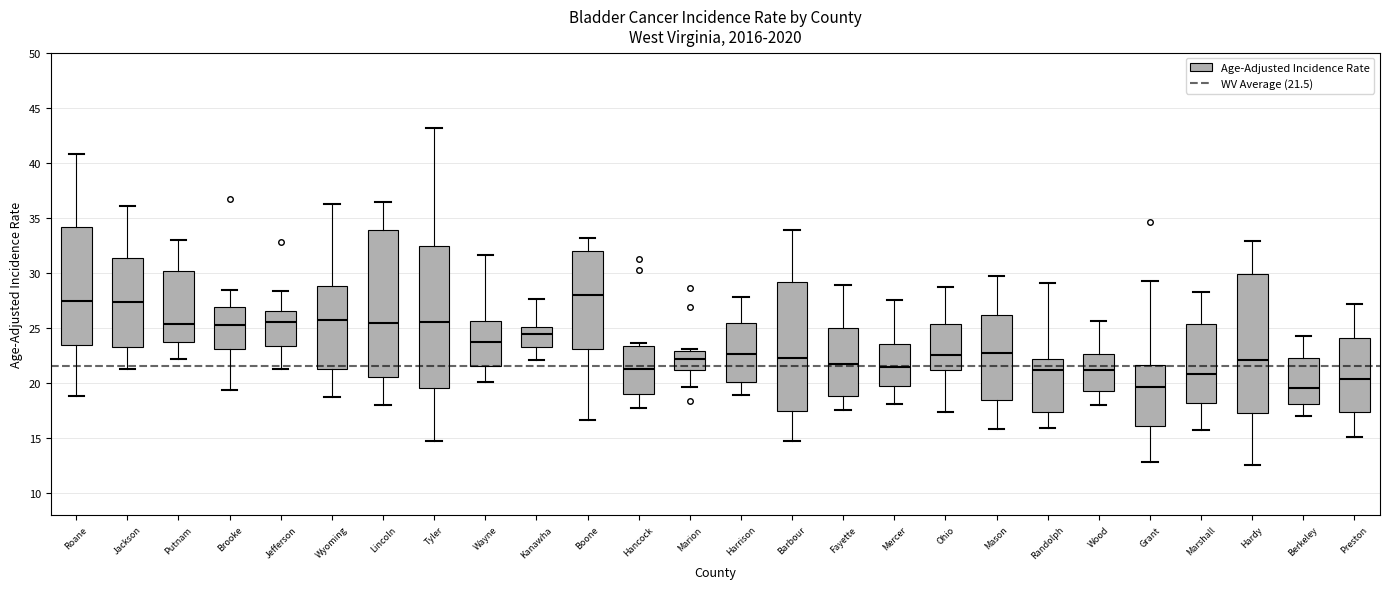

Where does the median line of the box for Lincoln sit on the y-axis? The values are not printed on the chart, so give them approximately, as read against the axis.

25.5